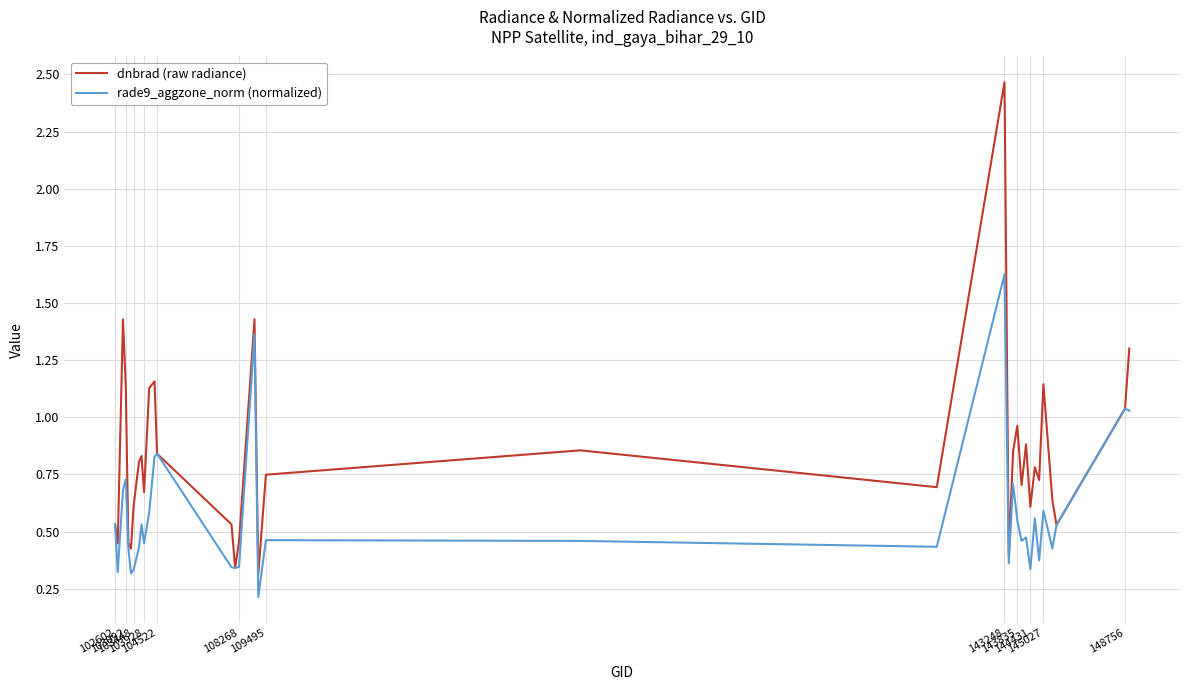

Is this an area chart (filled region under the line)?

No